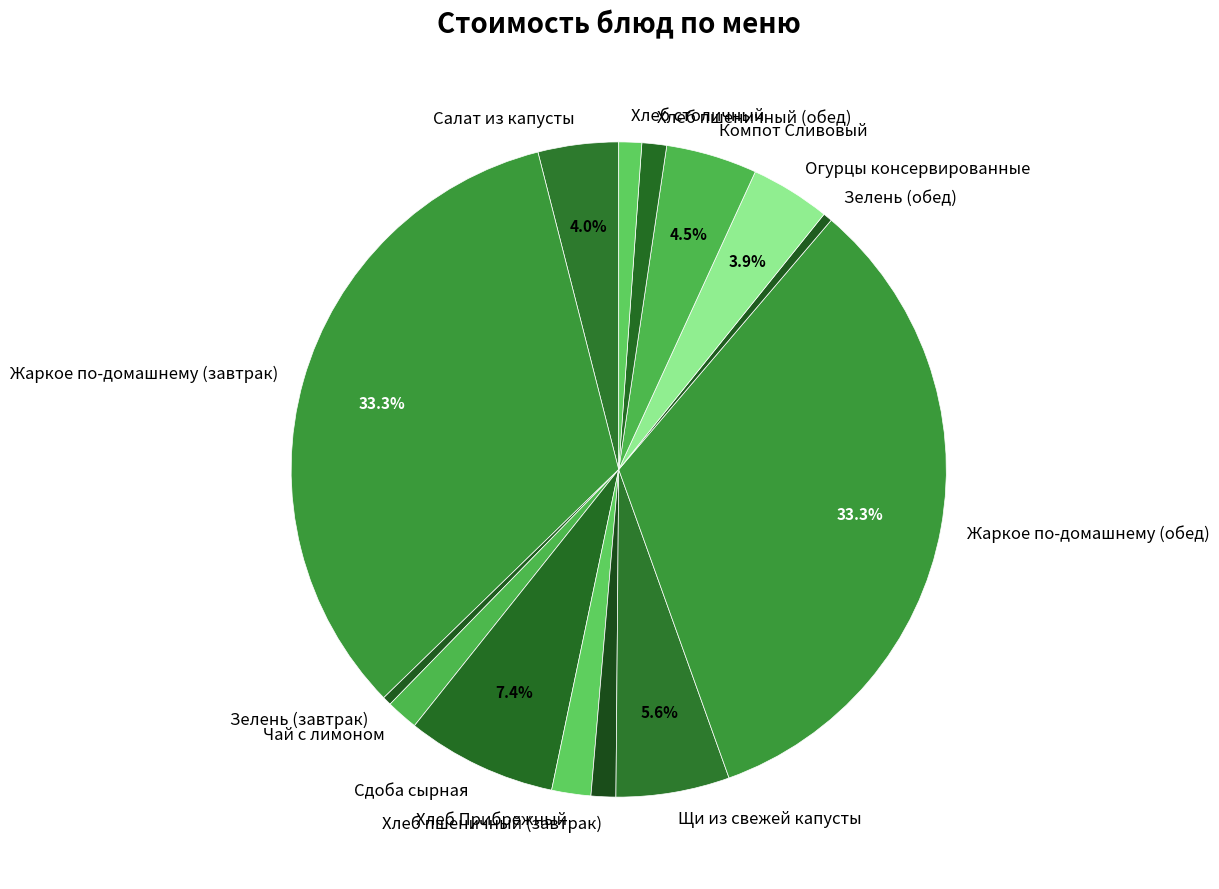

Is it true that Жаркое по-домашнему (обед) is 46% of the pie?

False